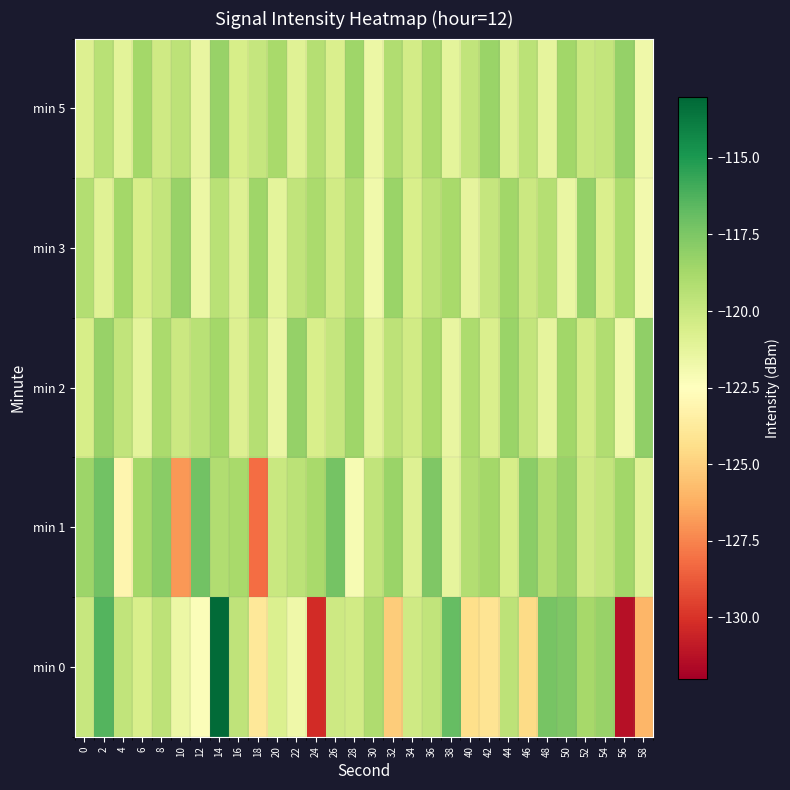

What is the maximum value shown in the chart?

-113.2